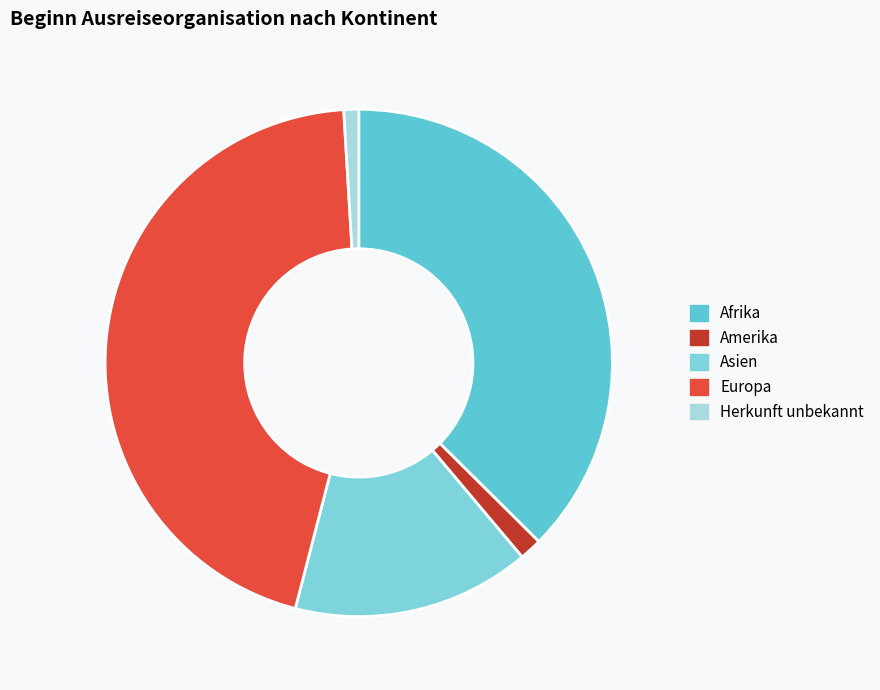

Which category has the biggest portion of the pie?

Europa